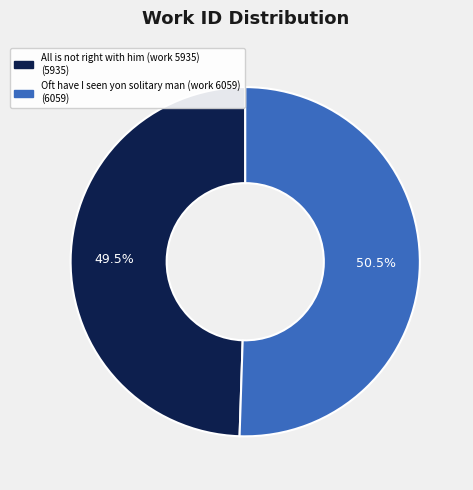

How many slices are in this pie chart?

2